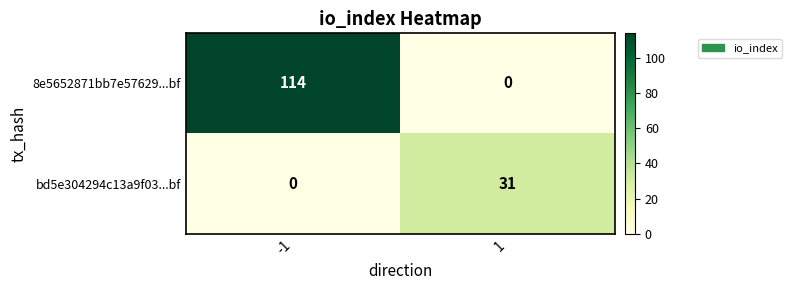

What is the maximum value shown in the chart?

114